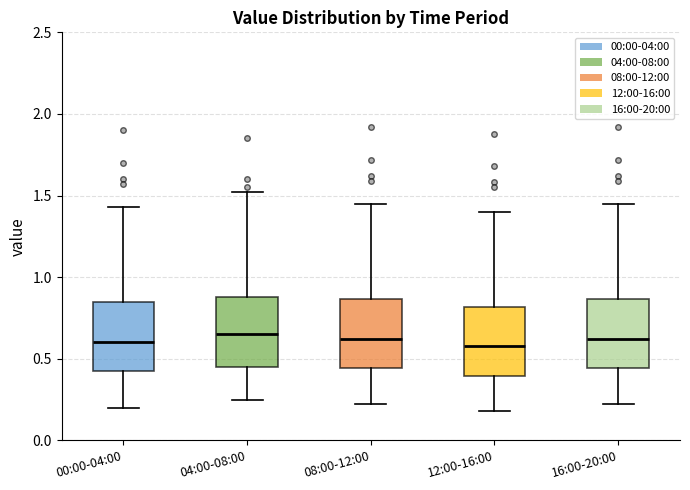

Where does the lower whisker of the box for 04:00-08:00 end on the y-axis? The values are not printed on the chart, so give them approximately, as read against the axis.

0.25